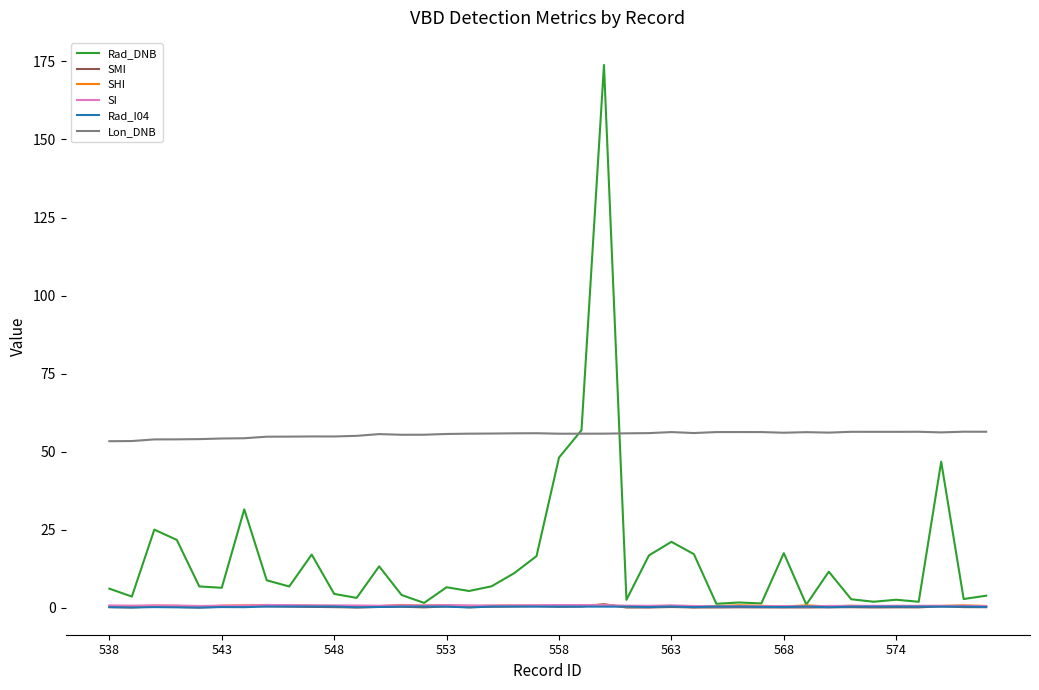

What are all the series names shown in the legend?

Rad_DNB, SMI, SHI, SI, Rad_I04, Lon_DNB